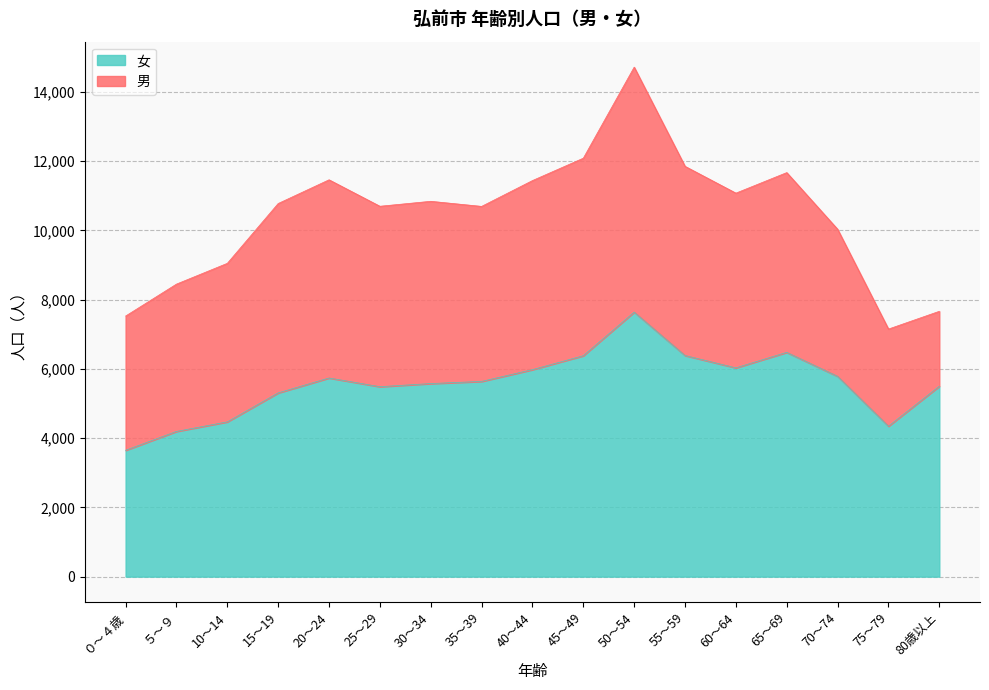

List the labels in order of value, largest first.

50～54, 65～69, 55～59, 45～49, 60～64, 40～44, 70～74, 20～24, 35～39, 30～34, 80歳以上, 25～29, 15～19, 10～14, 75～79, ５～９, ０～４歳